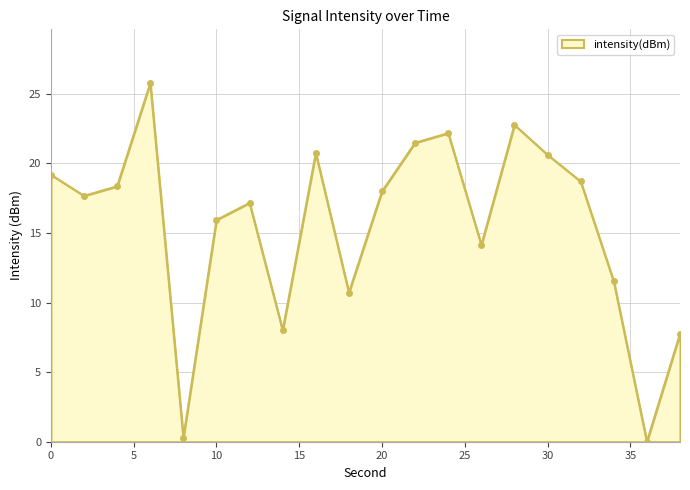

What is the value of the 11th point from the left?

18.0